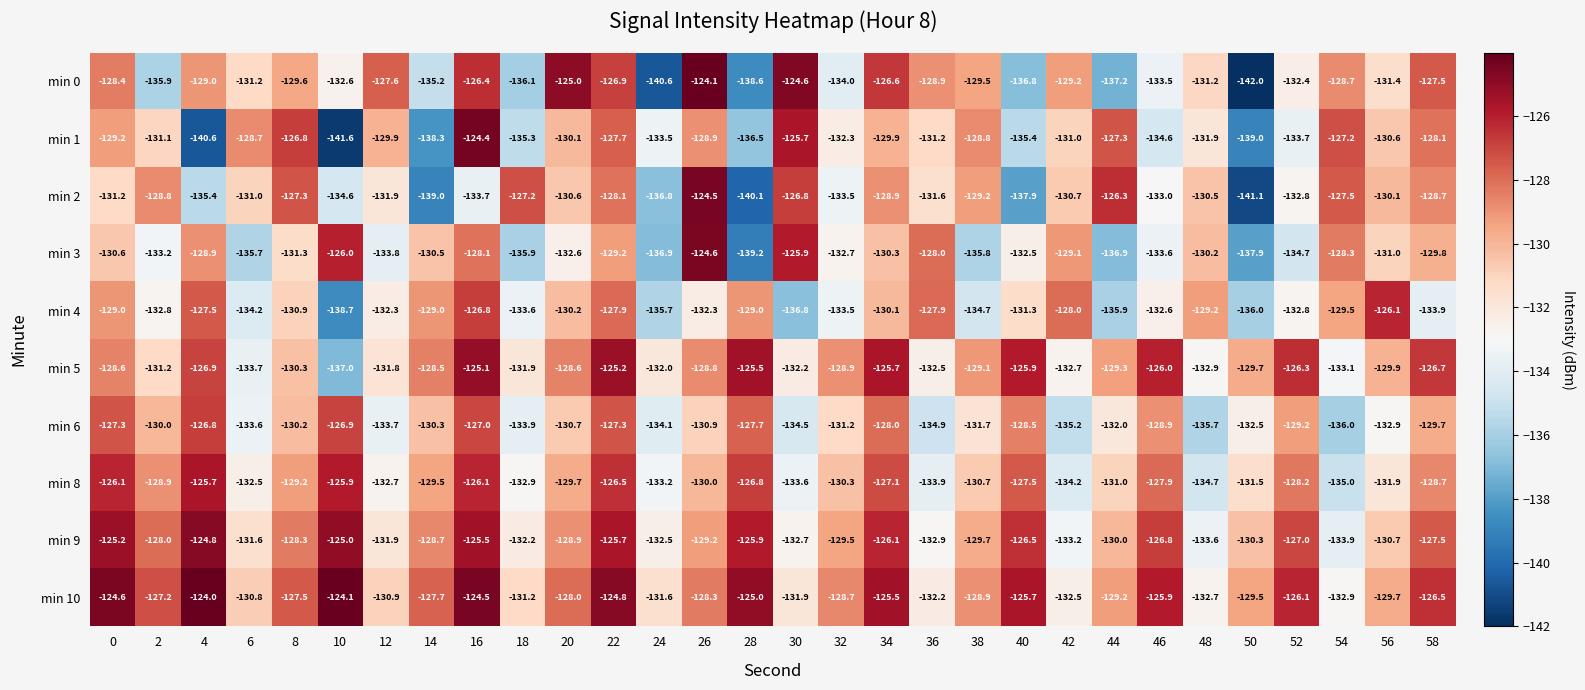

What is the sum of the min 5 values at 6 and 10?

-270.7